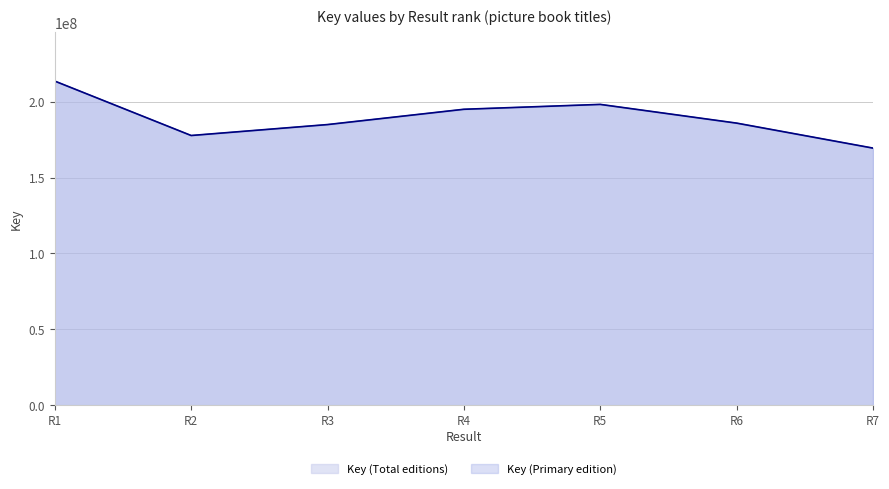

Which series has the widest spread of values?

Key (Total editions)